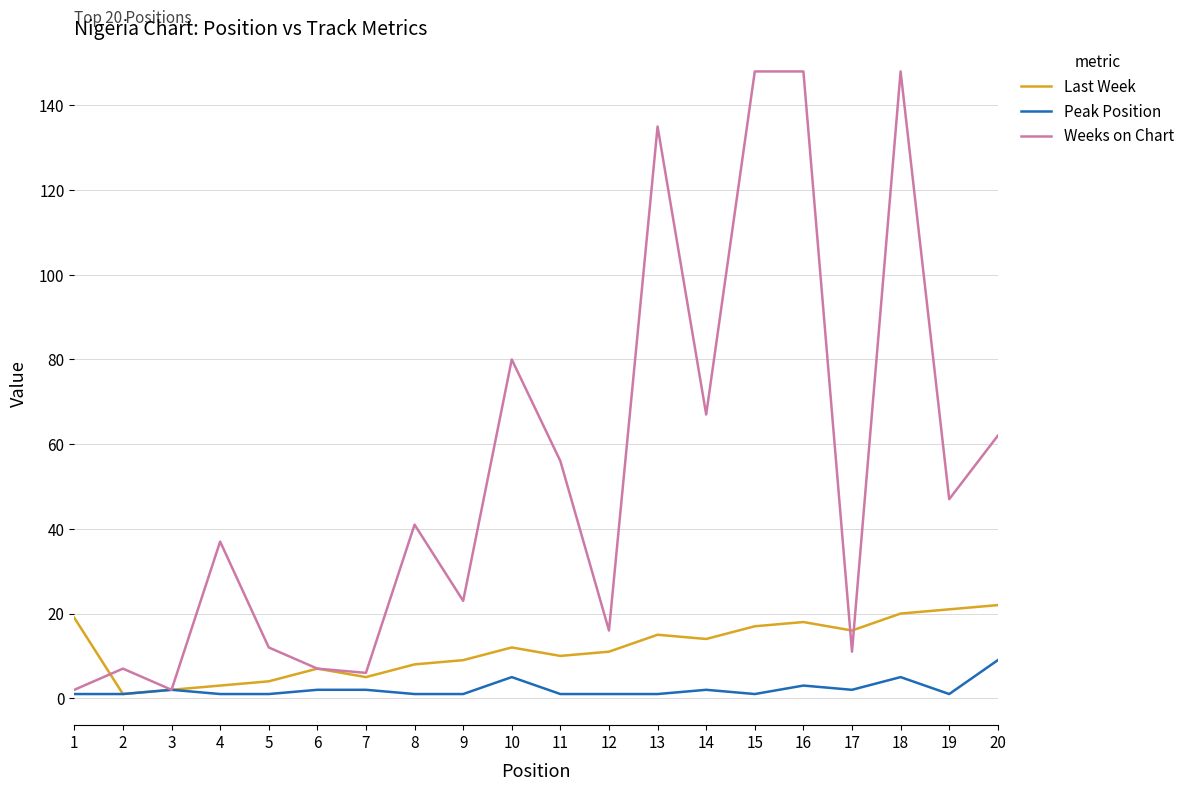

Reading left to right, extract all data points from this chart.

Last Week: 19	1	2	3	4	7	5	8	9	12	10	11	15	14	17	18	16	20	21	22
Peak Position: 1	1	2	1	1	2	2	1	1	5	1	1	1	2	1	3	2	5	1	9
Weeks on Chart: 2	7	2	37	12	7	6	41	23	80	56	16	135	67	148	148	11	148	47	62